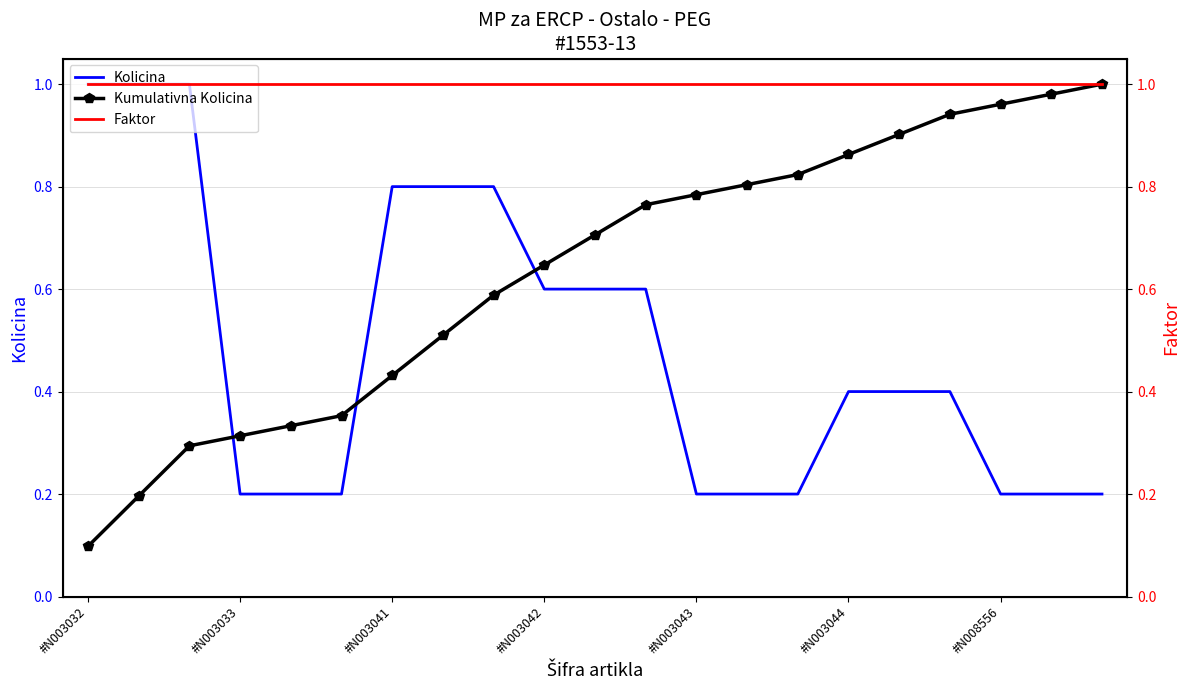

Which category has the highest value in the Kolicina series?

#N003032